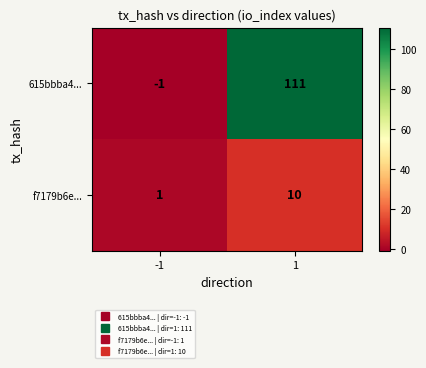

Rank the series at 1 from highest to lowest value.

615bbba4..., f7179b6e...